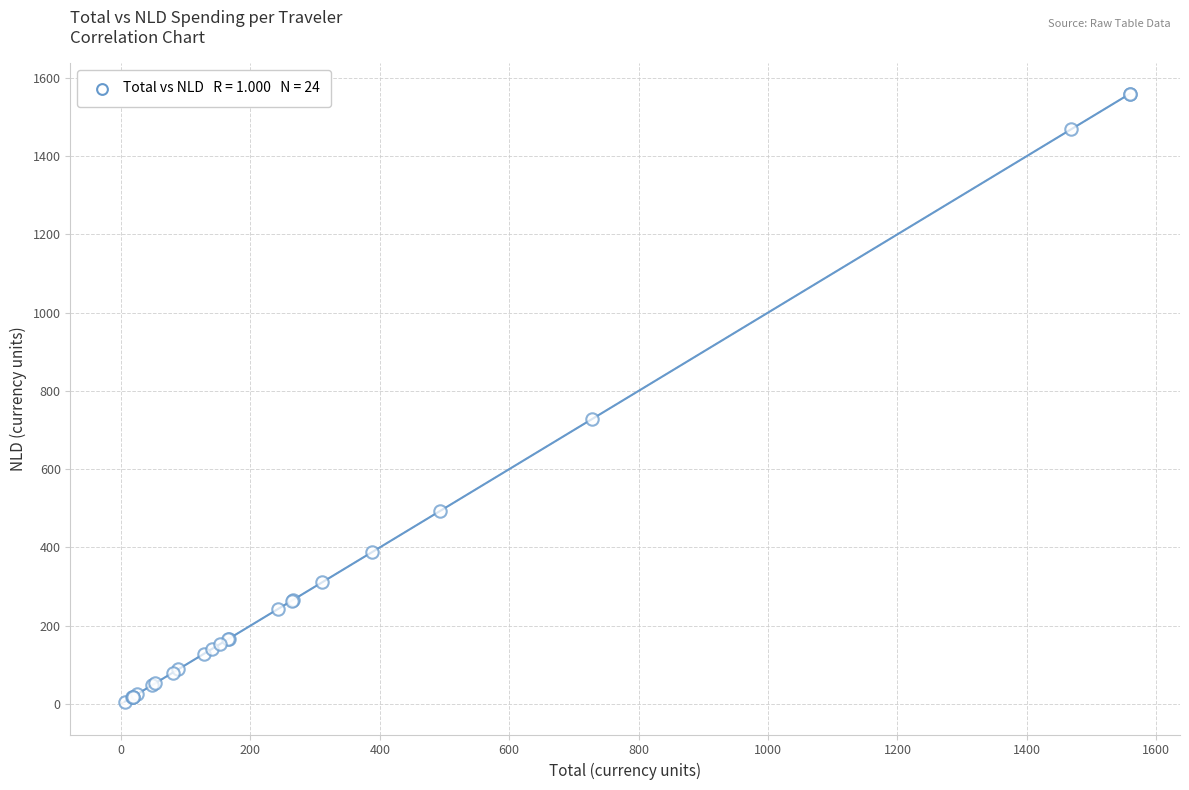

What Y value in the scatter plot is closest to 782?

727.8